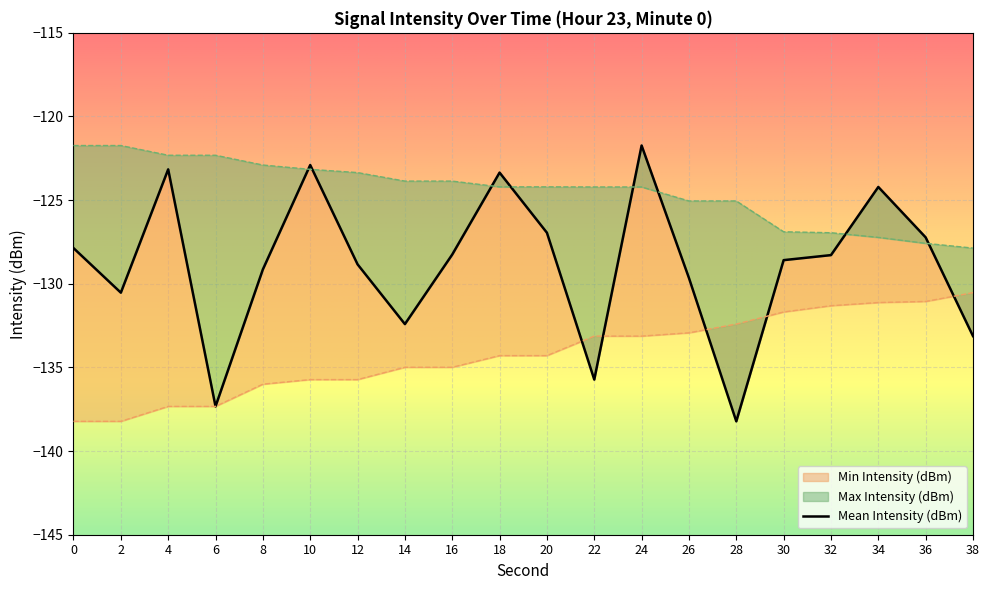

Where is the first local minimum for Mean Intensity (dBm)?

2